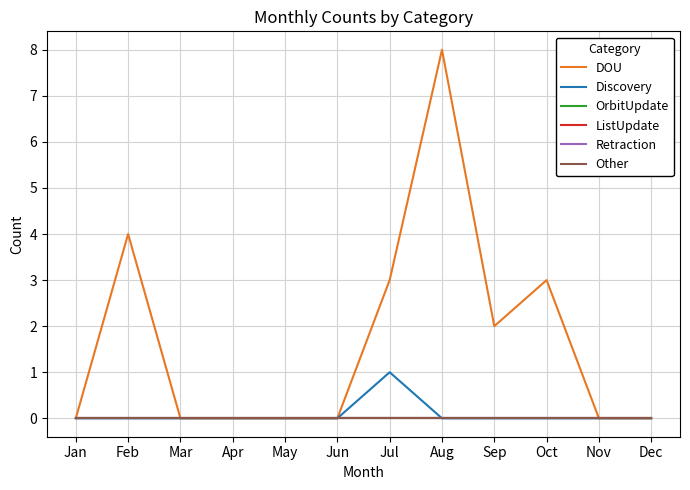

How many lines are shown in the chart?

6